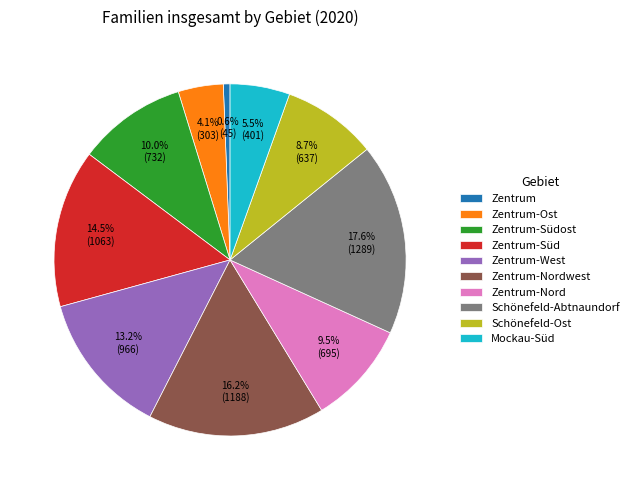

To the nearest percent, what is the difference between the largest and smallest slice percentages?

17%